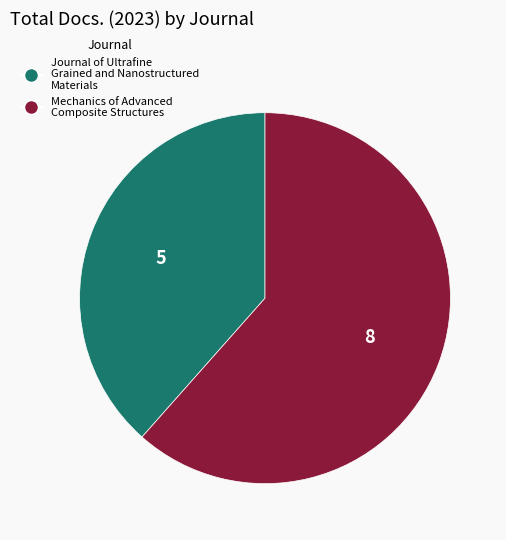

True or false: Journal of Ultrafine Grained and Nanostructured Materials accounts for 53% of the total.

False